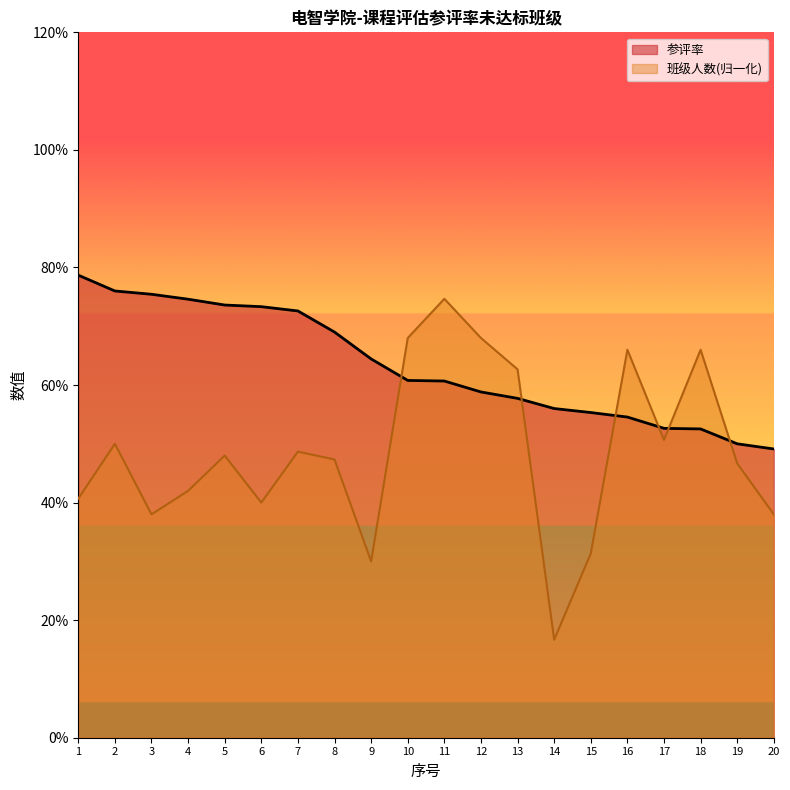

How many times do 班级人数(归一化) and 参评率 cross each other?

6